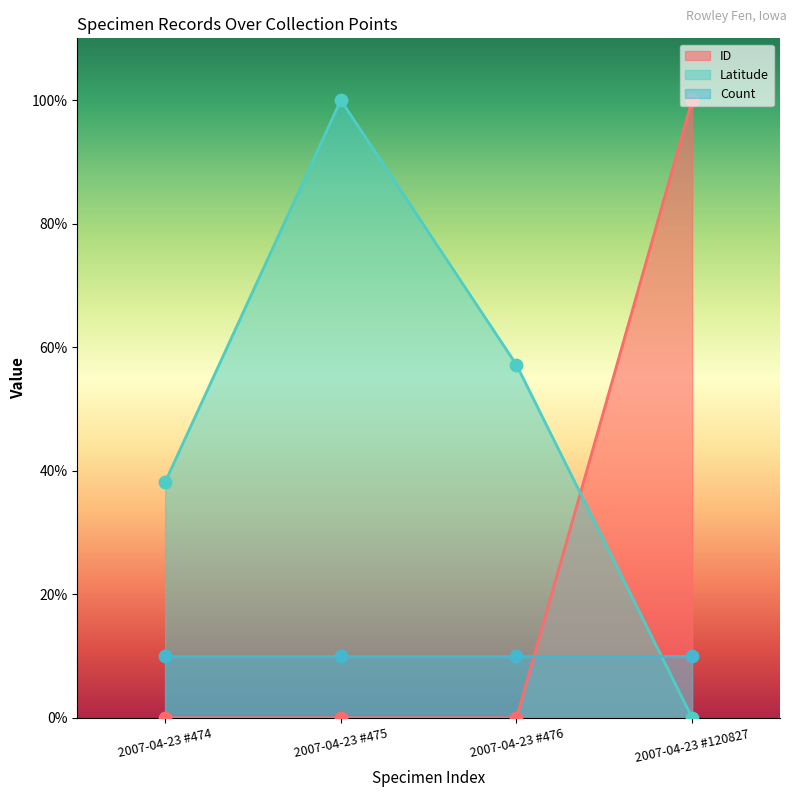

Which series reaches the maximum Y coordinate?

ID